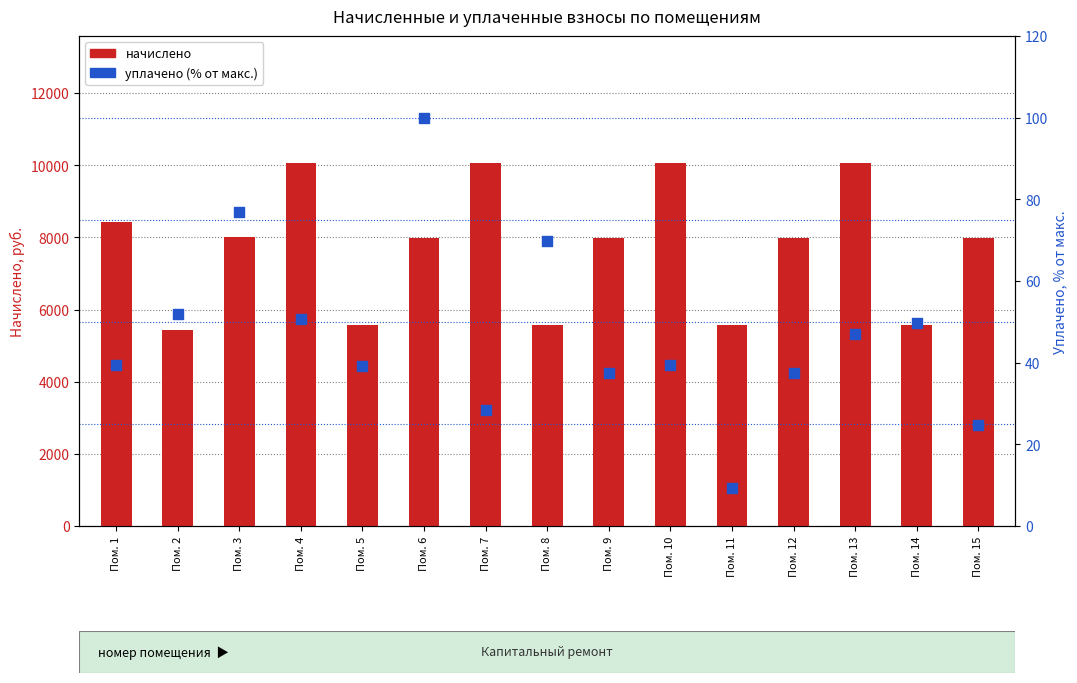

What are all the series names shown in the legend?

начислено, уплачено (% от макс.)